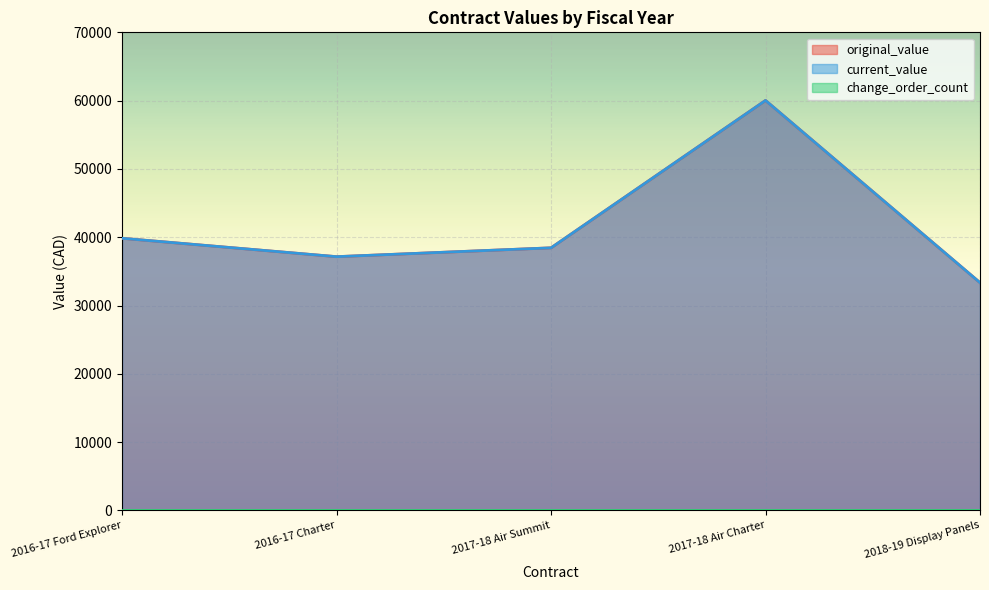

How many categories are shown in the chart?

5